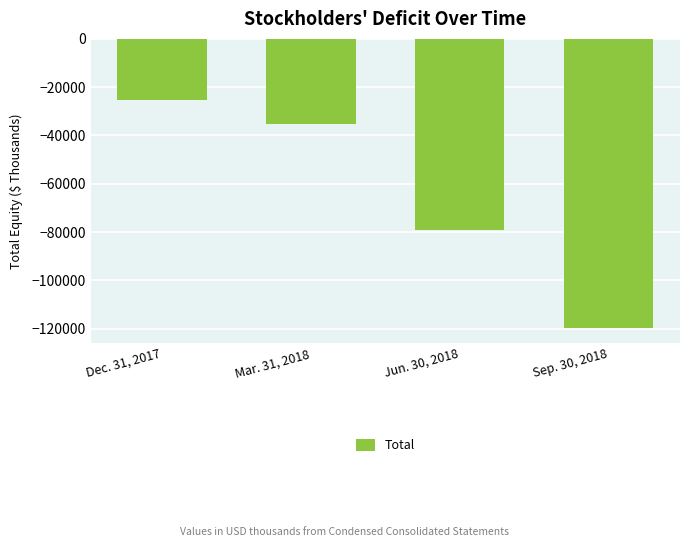

Between Sep. 30, 2018 and Mar. 31, 2018, which is larger?

Mar. 31, 2018